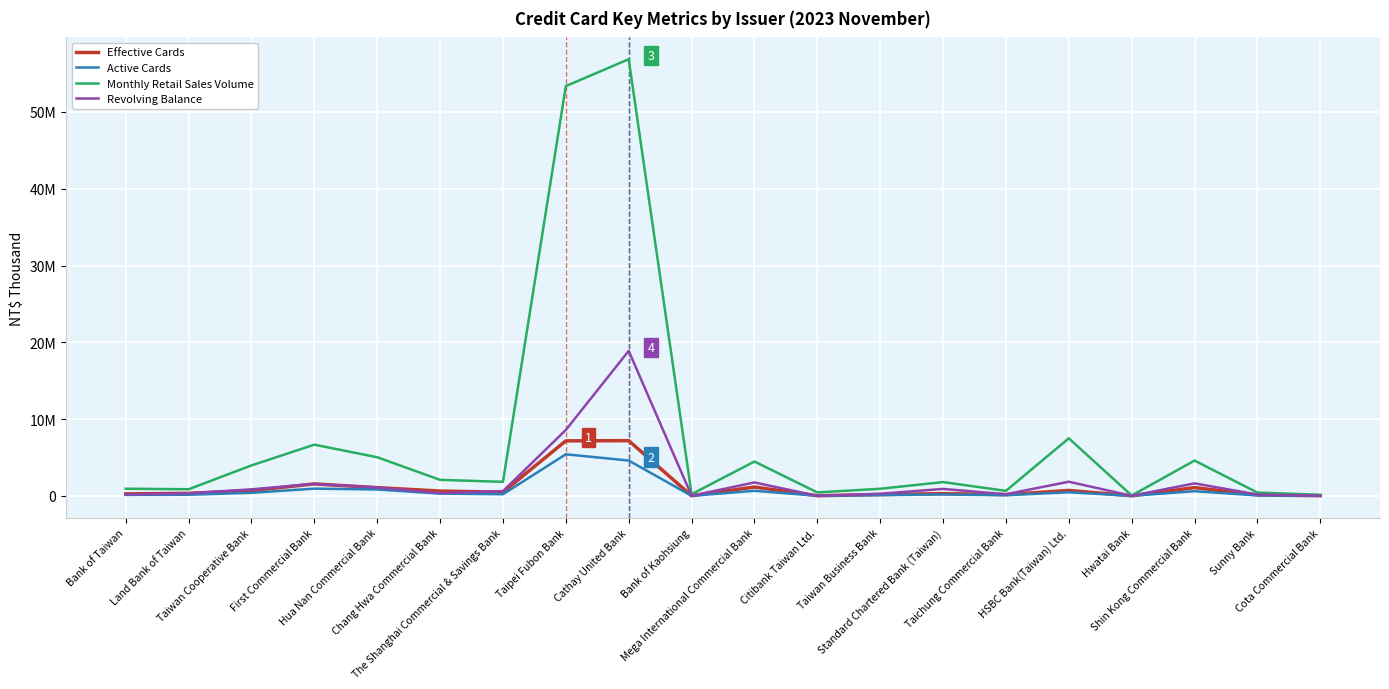

What is the average value of the Active Cards series?

758017